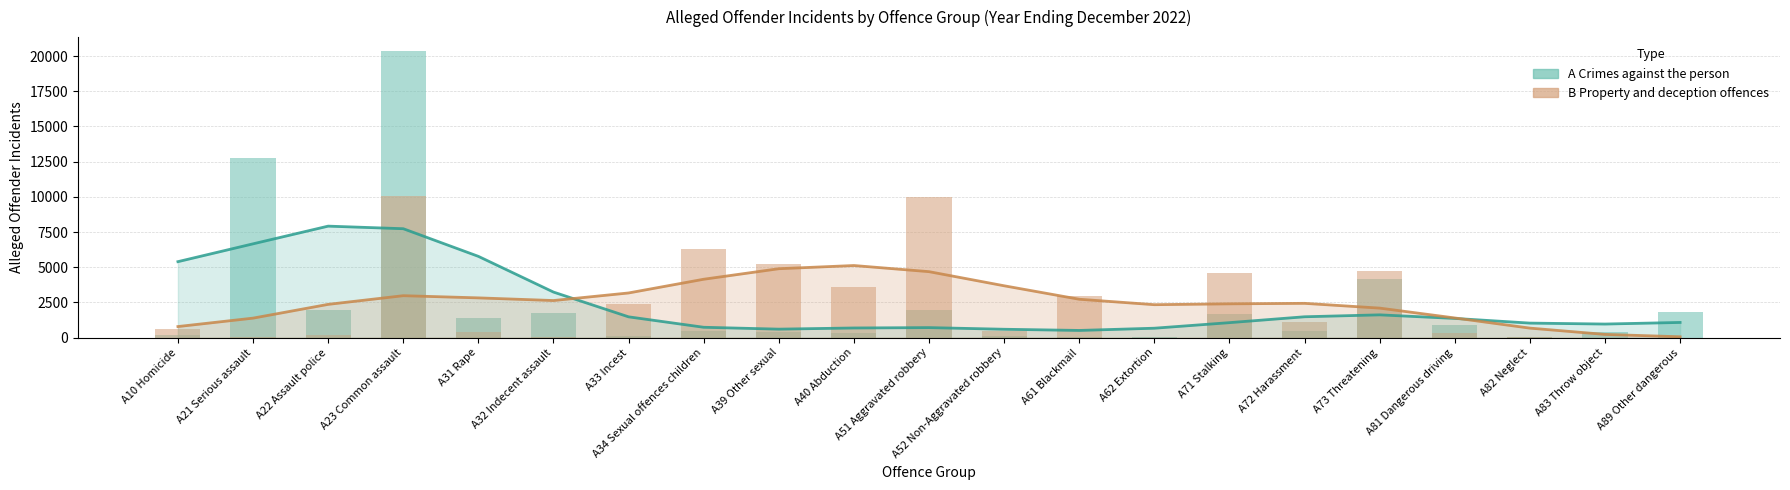

At how many categories does at least one series exceed 2974?

8